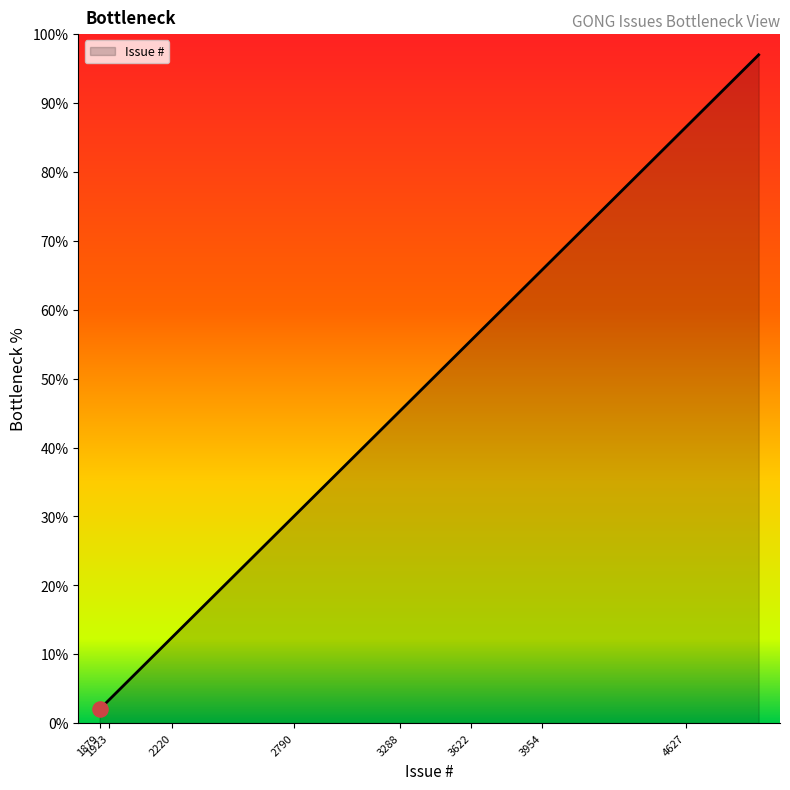

What is the maximum value shown in the chart?

97.0